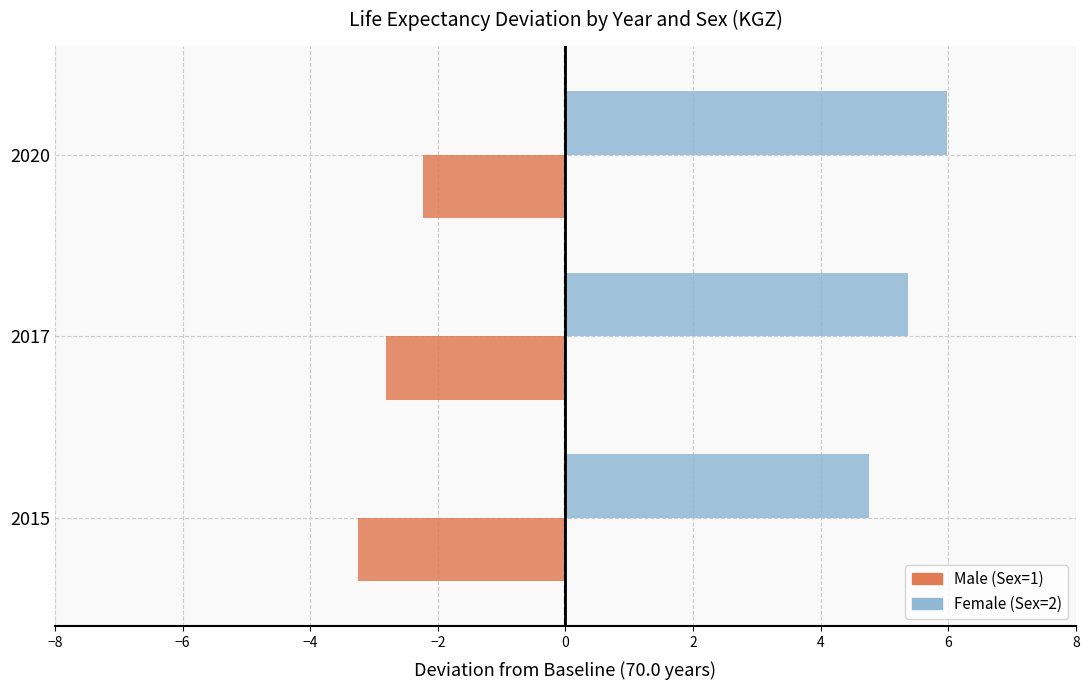

The Female (Sex=2) series shows 1.6 at 2020. True or false?

False